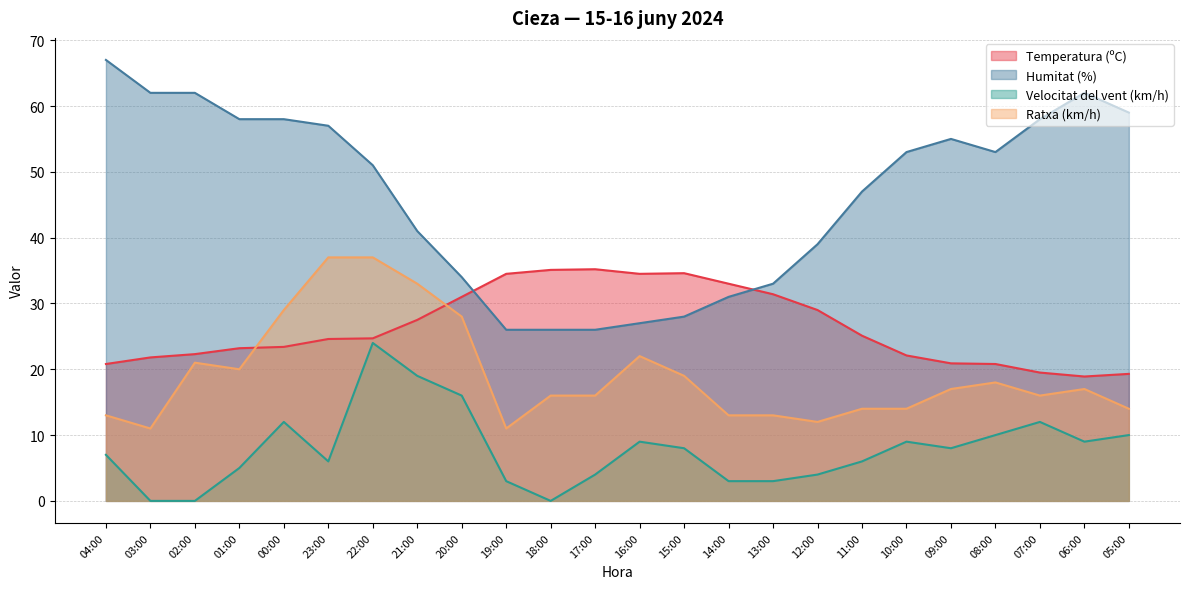

At 07:00, list the series in order from smallest to largest.

Velocitat del vent (km/h), Ratxa (km/h), Temperatura (ºC), Humitat (%)